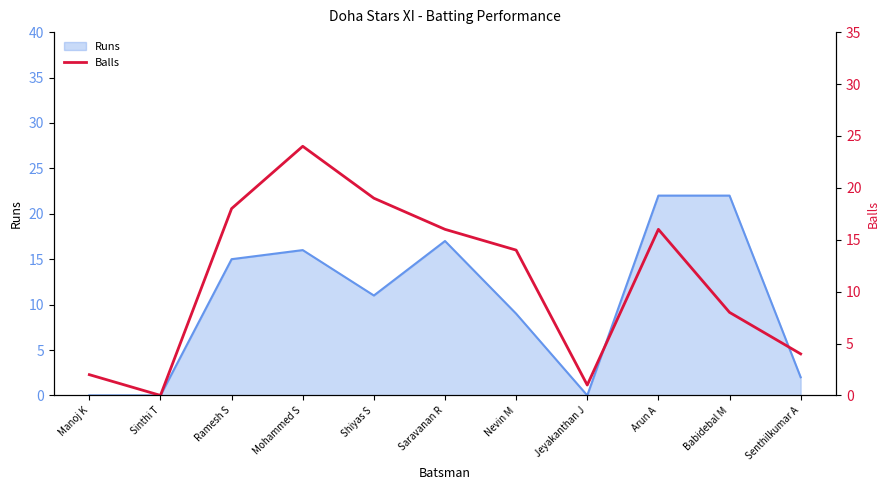

The Runs series shows 17 at Saravanan R. True or false?

True